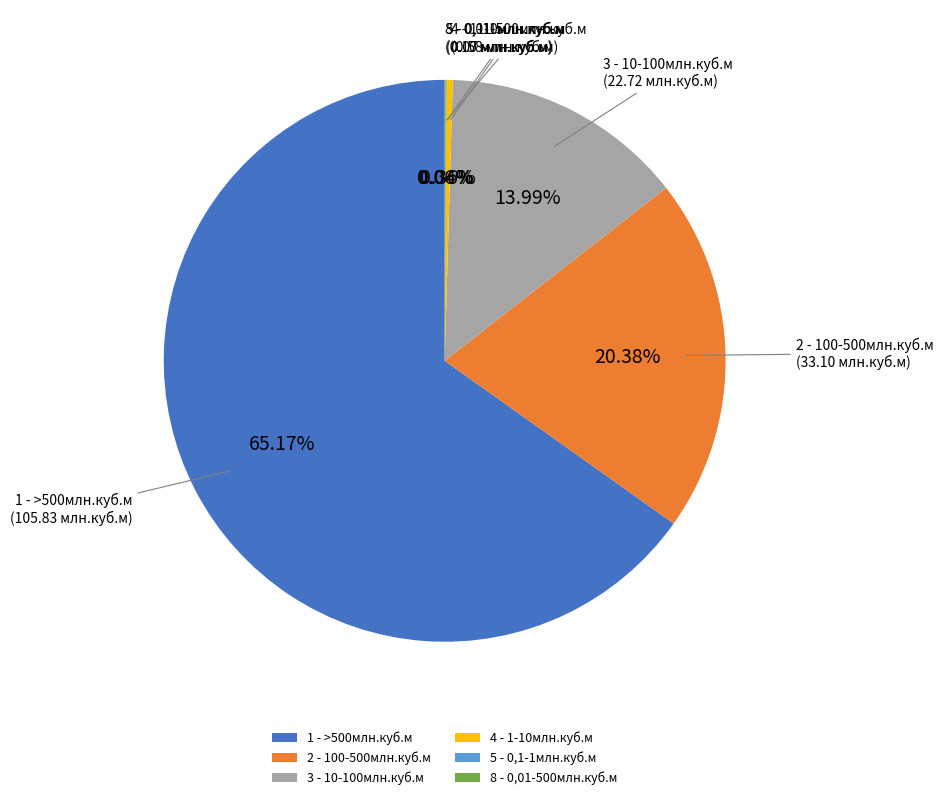

Which has a higher value, 1 - >500млн.куб.м or 4 - 1-10млн.куб.м?

1 - >500млн.куб.м